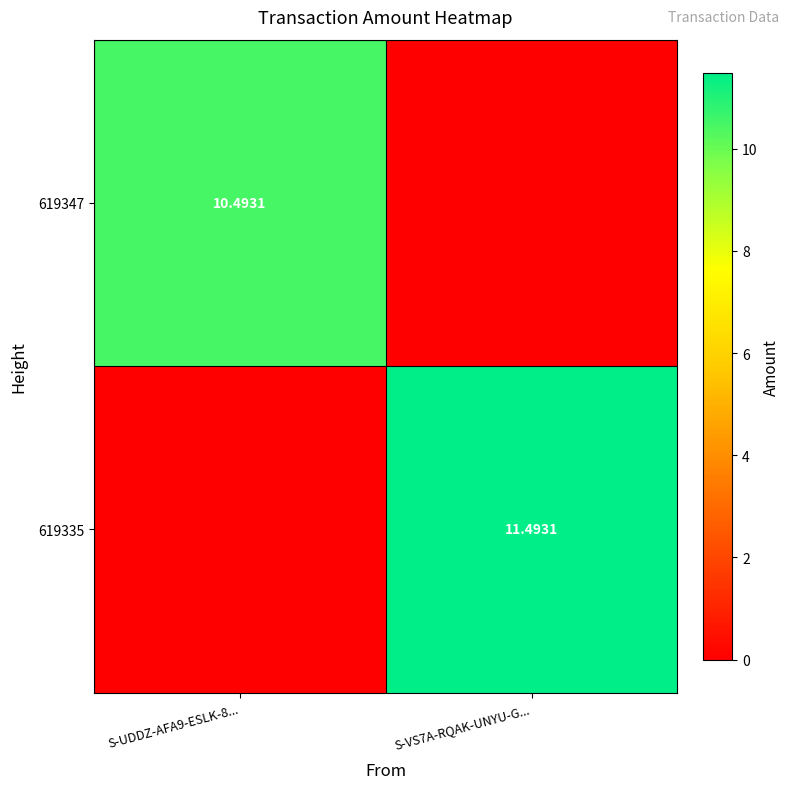

What is the sum of all 619335 values?

11.5